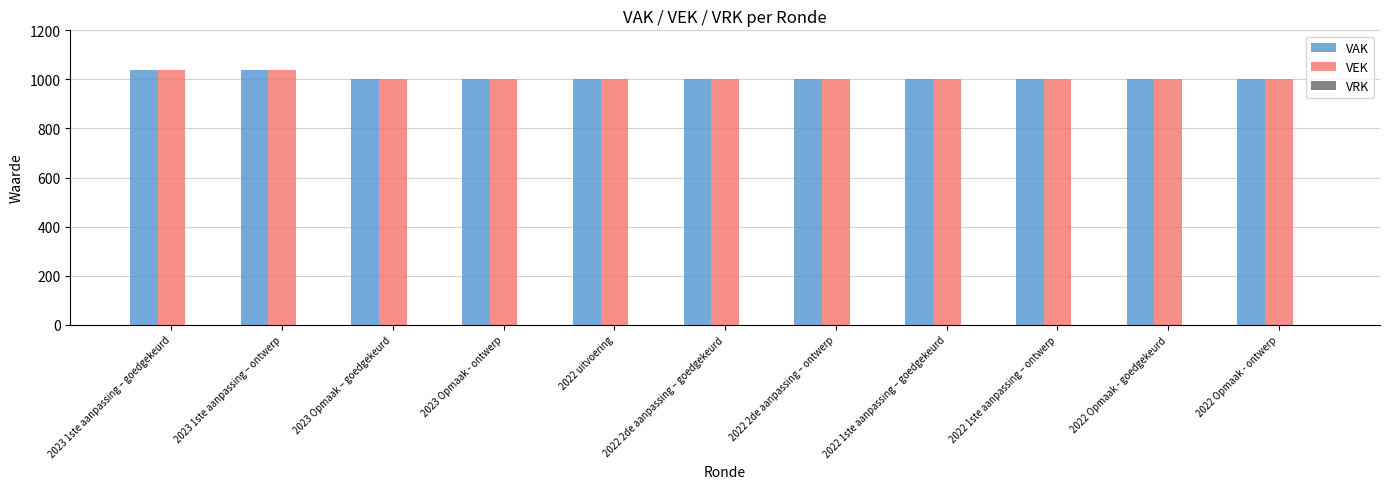

What is the lowest value of the VEK series?

1000